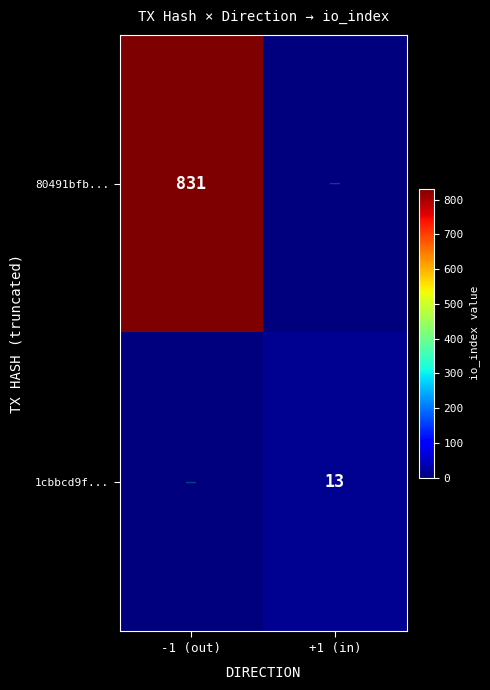

The 1cbbcd9f... series shows 13 at +1 (in). True or false?

True